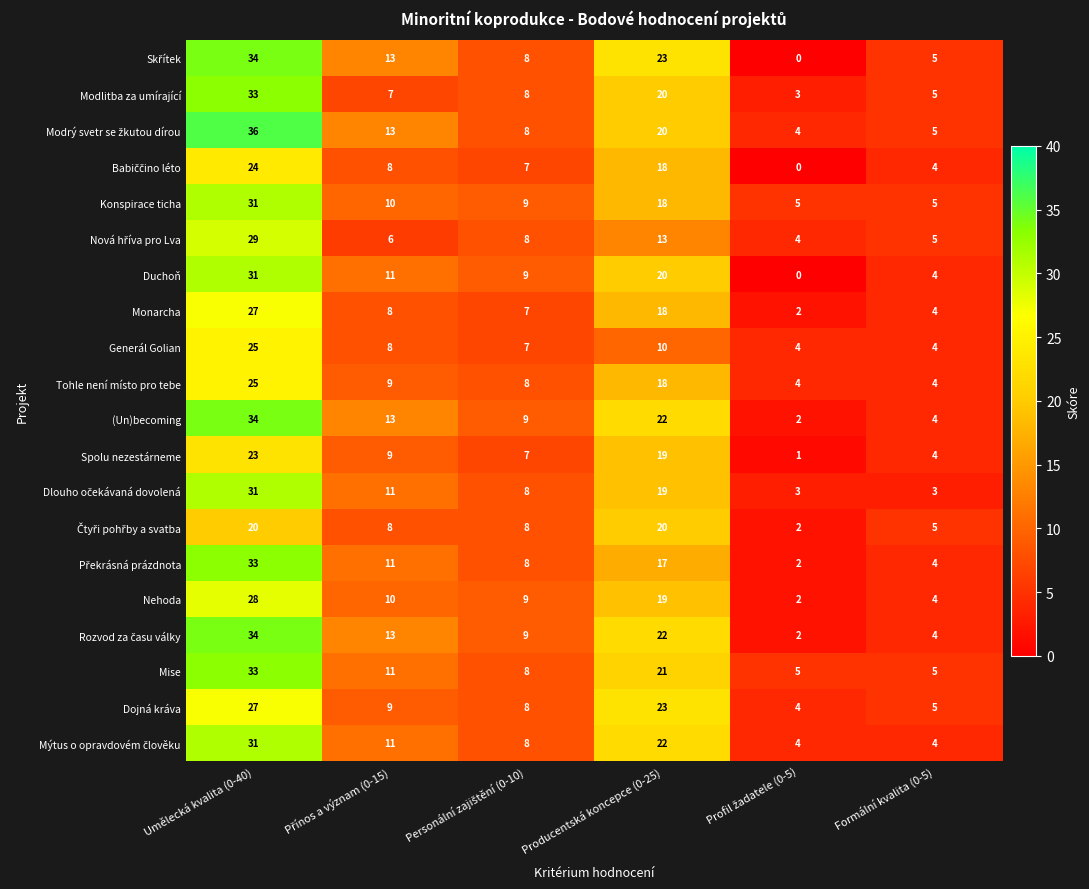

What is the highest value of the Mise series?

33